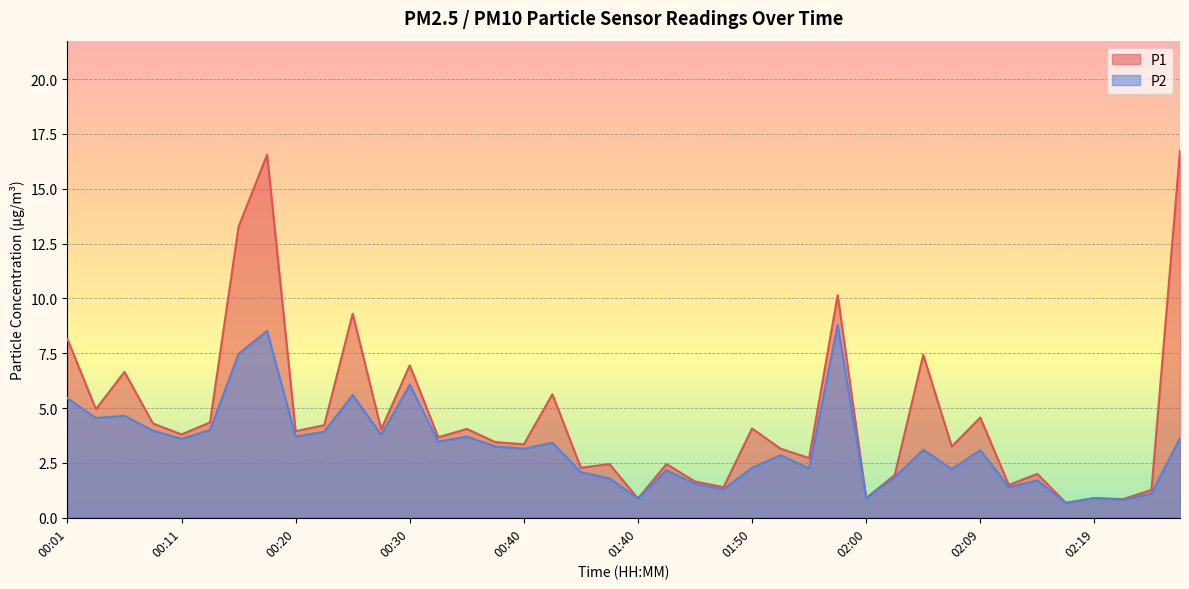

True or false: P2 and P1 cross at least once.

False